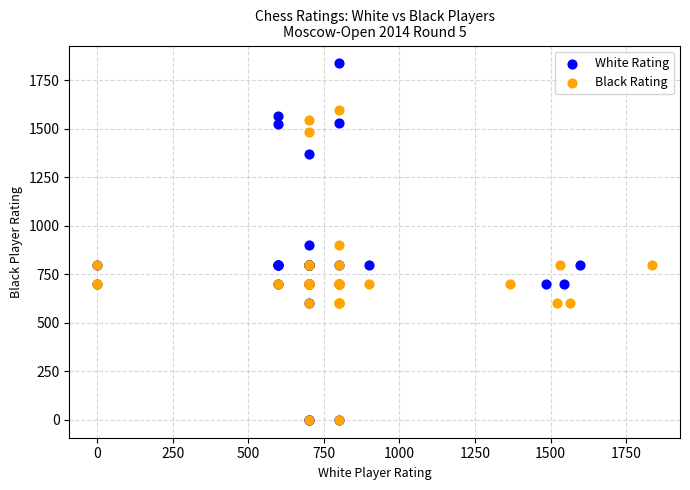

Which series contains the highest Y value?

White Rating